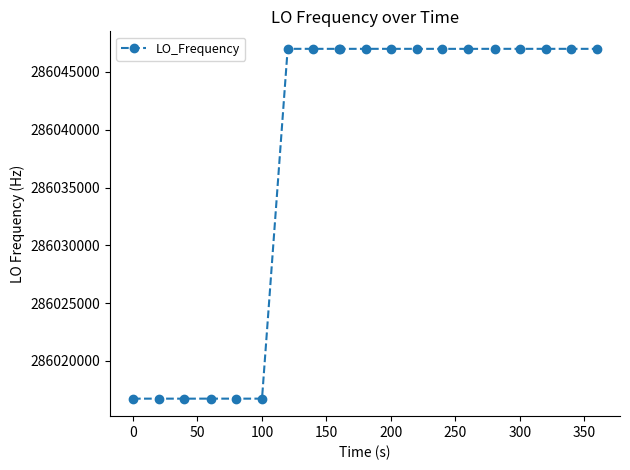

True or false: the data has more than 0 interior local peaks.

True